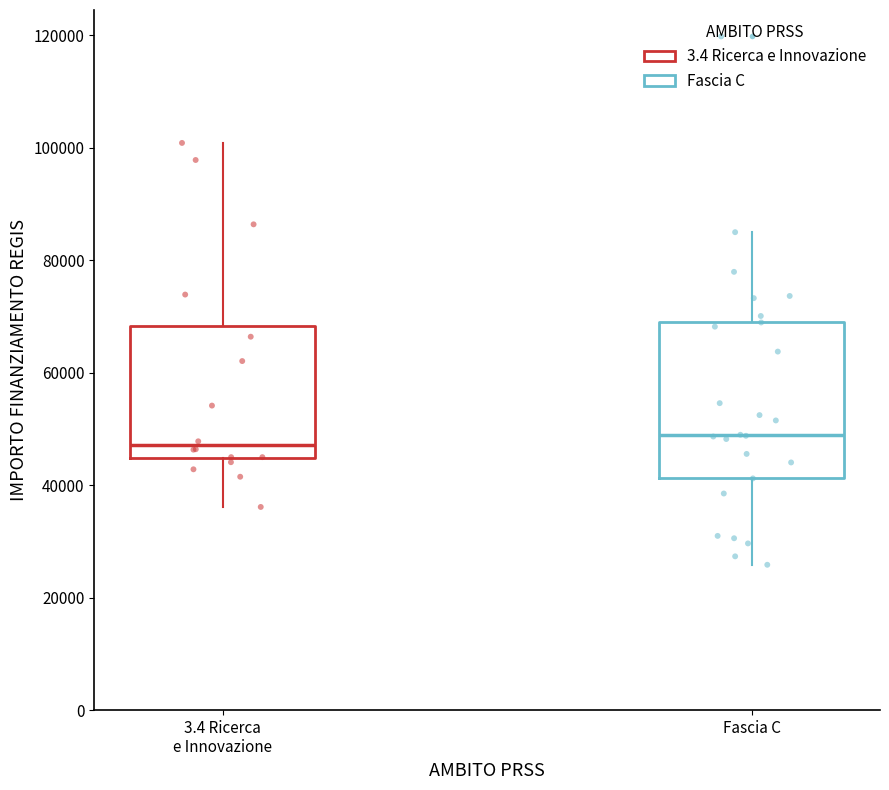

Comparing the boxes themselves (not the whiskers), which one is the tallest?

Fascia C